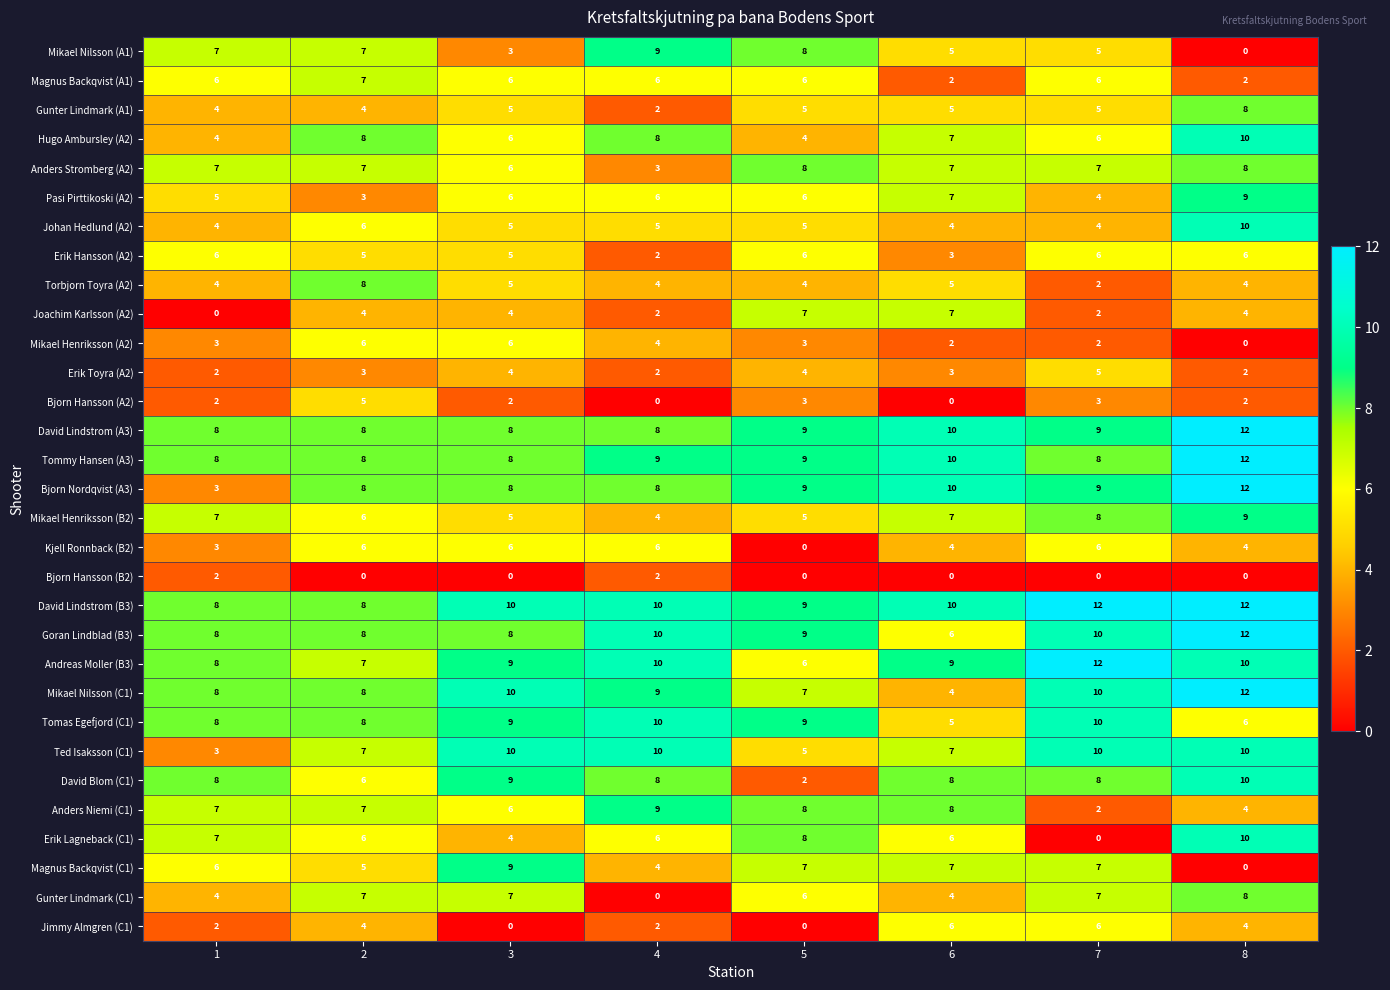

Read the Erik Toyra (A2) value at 7.

5